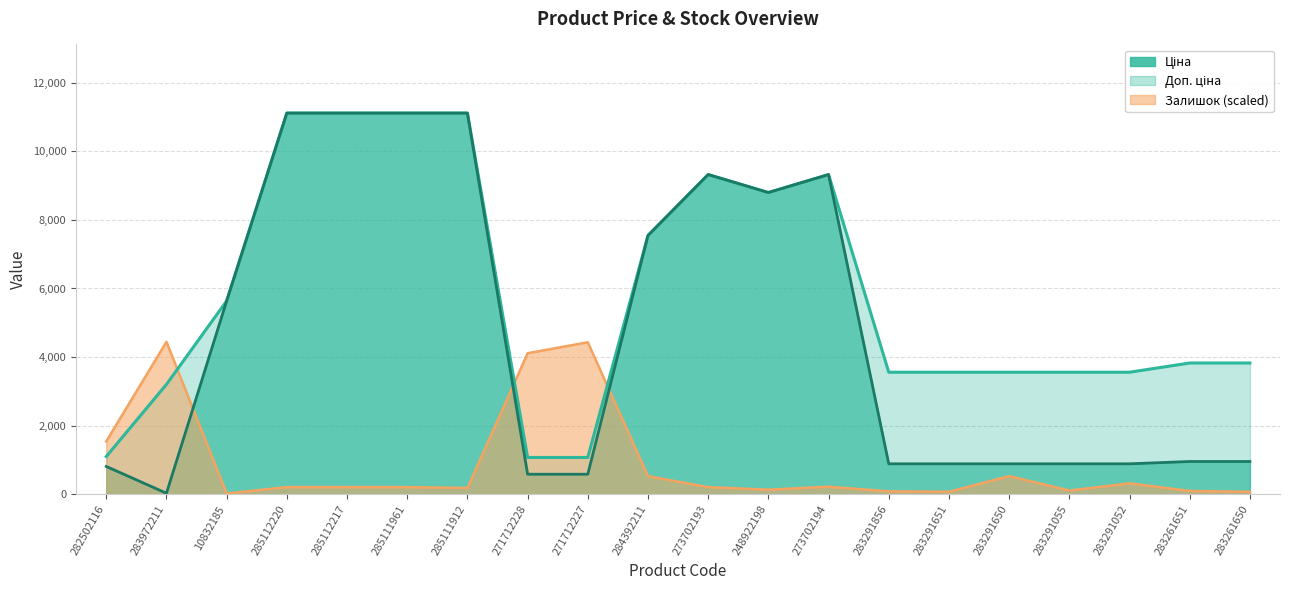

What is the total value across all series at 283261650?

4859.5